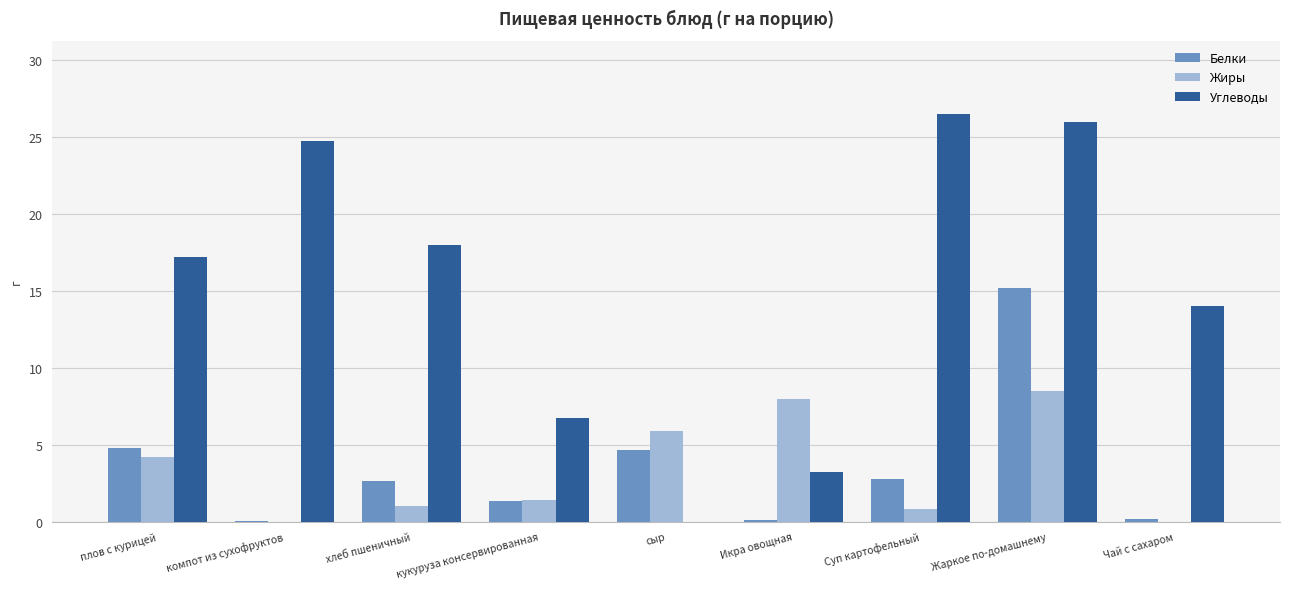

At which label is Углеводы closest to 13?

Чай с сахаром